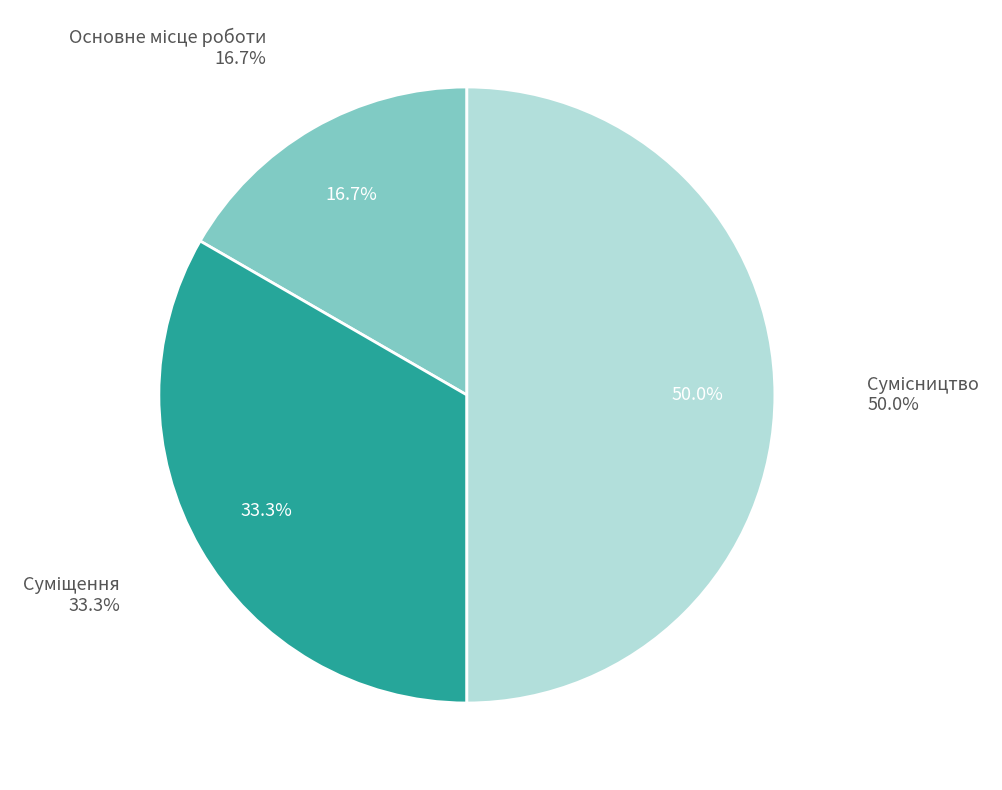

Combined, do Сумісництво and Основне місце роботи account for over 50%?

Yes